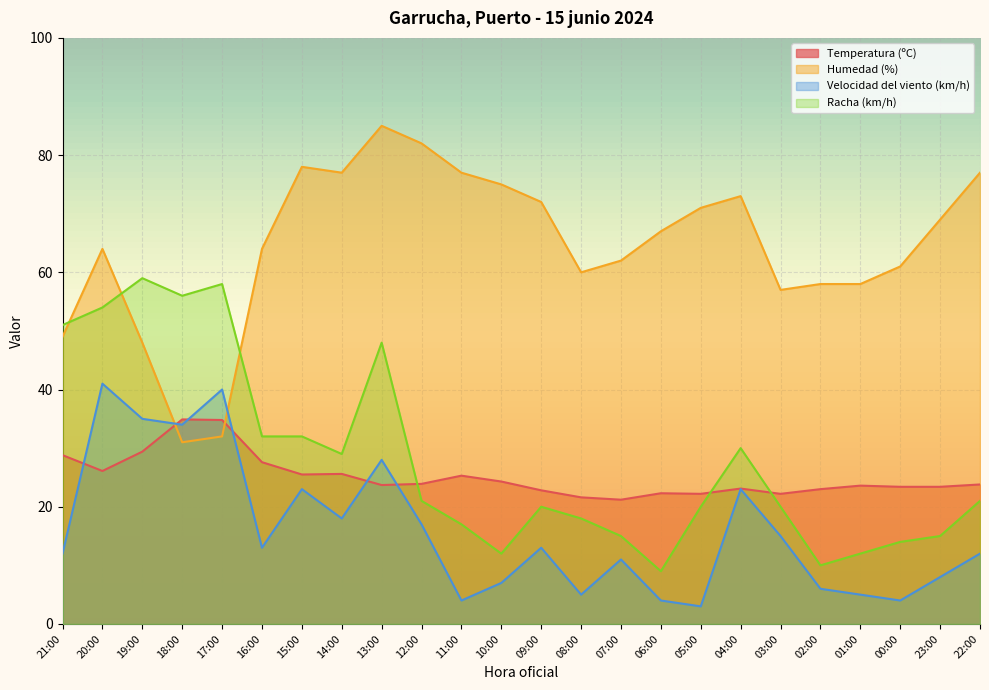

At 21:00, list the series in order from largest to smallest.

Racha (km/h), Humedad (%), Temperatura (ºC), Velocidad del viento (km/h)